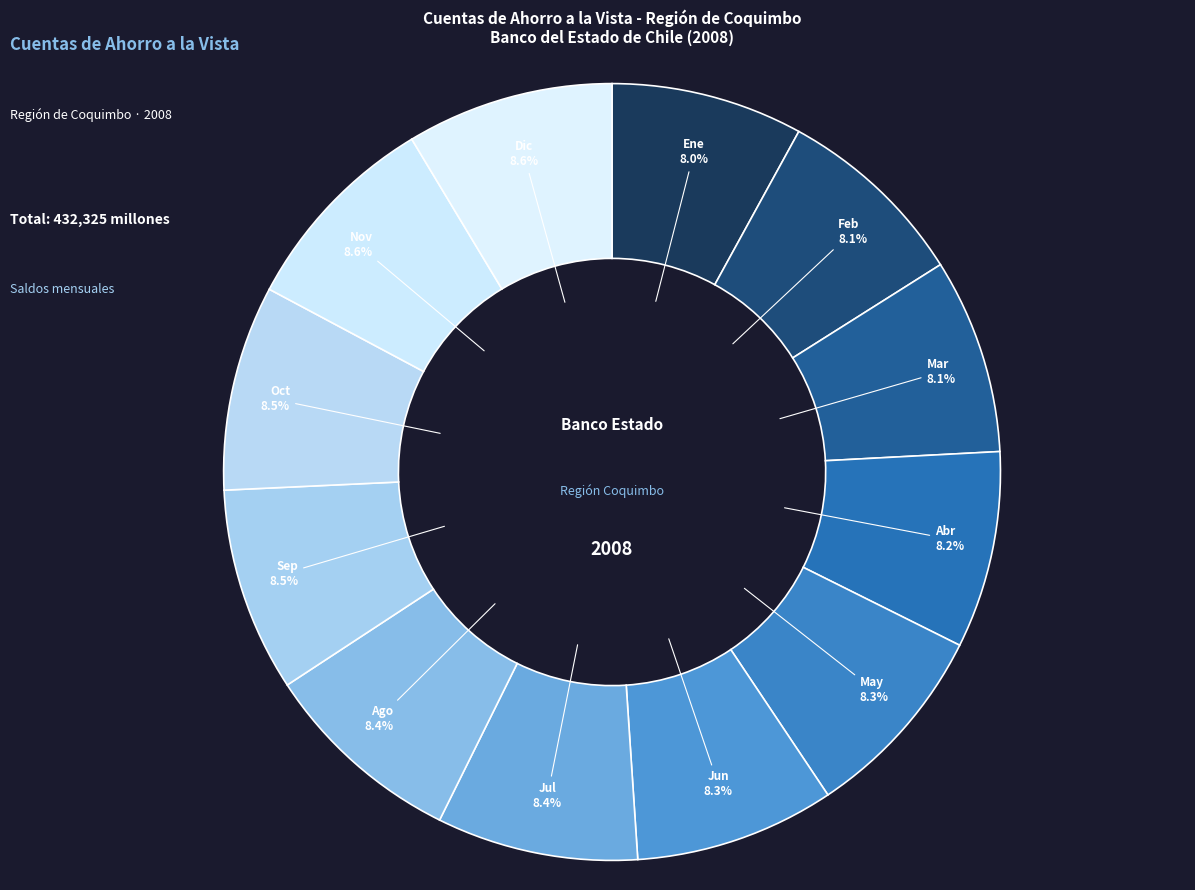

What is the total percentage of Feb and Ago?

16.5%